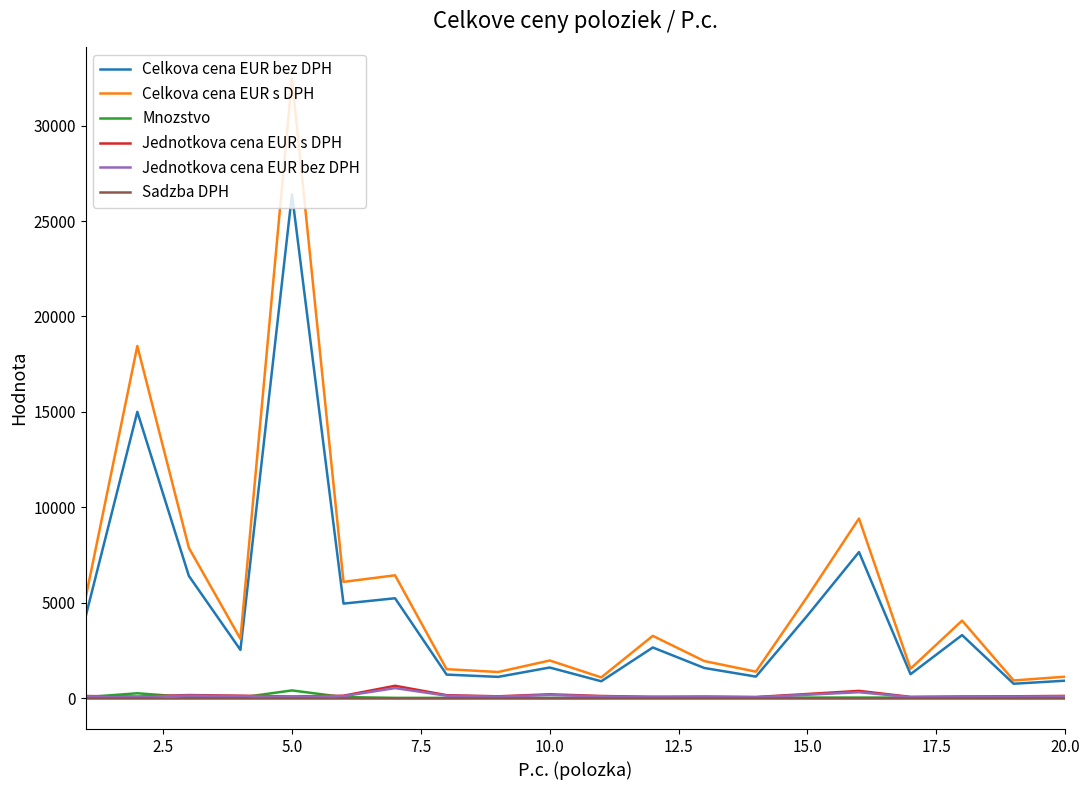

Which series has the widest spread of values?

Celkova cena EUR s DPH